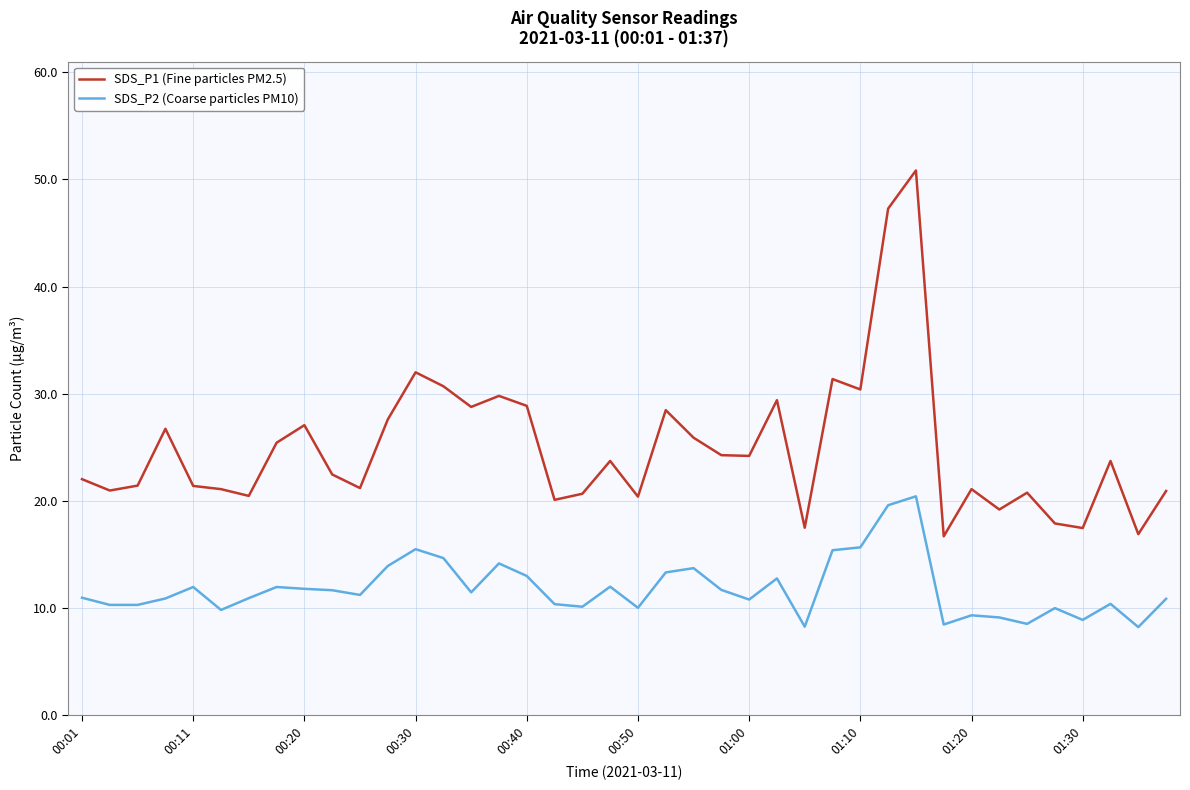

What is the difference between the maximum and minimum values in the SDS_P2 (Coarse particles PM10) series?

12.2